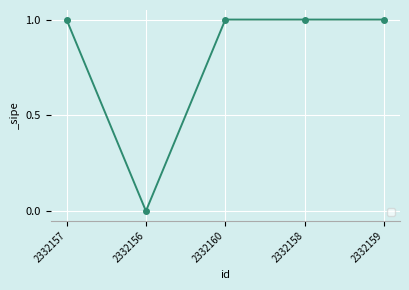

At which category does the data reach its first local valley?

2332156